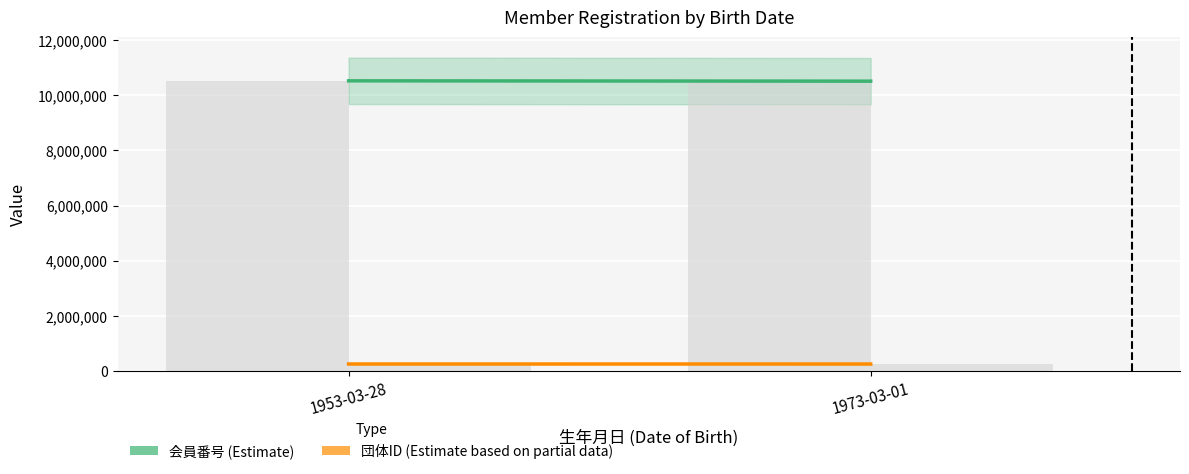

At which label is 団体ID closest to 249651?

1973-03-01